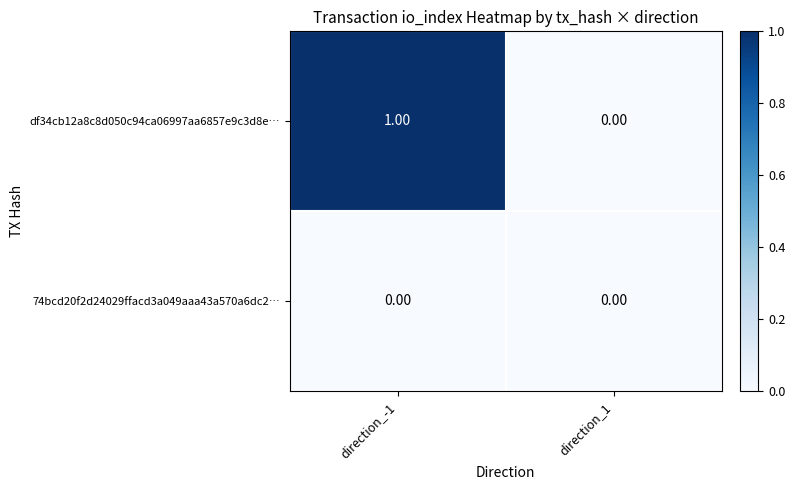

Rank the series by their maximum value, from highest to lowest.

df34cb12a8c8d050c94ca06997aa6857e9c3d8e…, 74bcd20f2d24029ffacd3a049aaa43a570a6dc2…